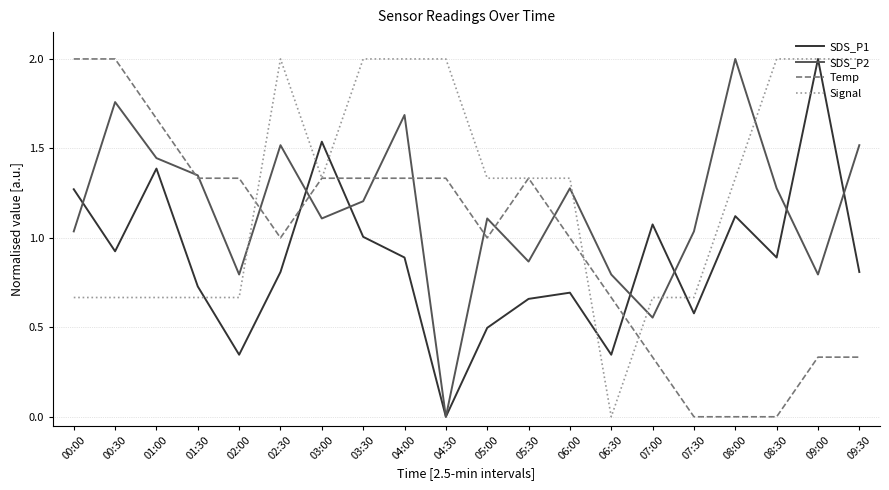

What is the maximum value for SDS_P1?

2.0